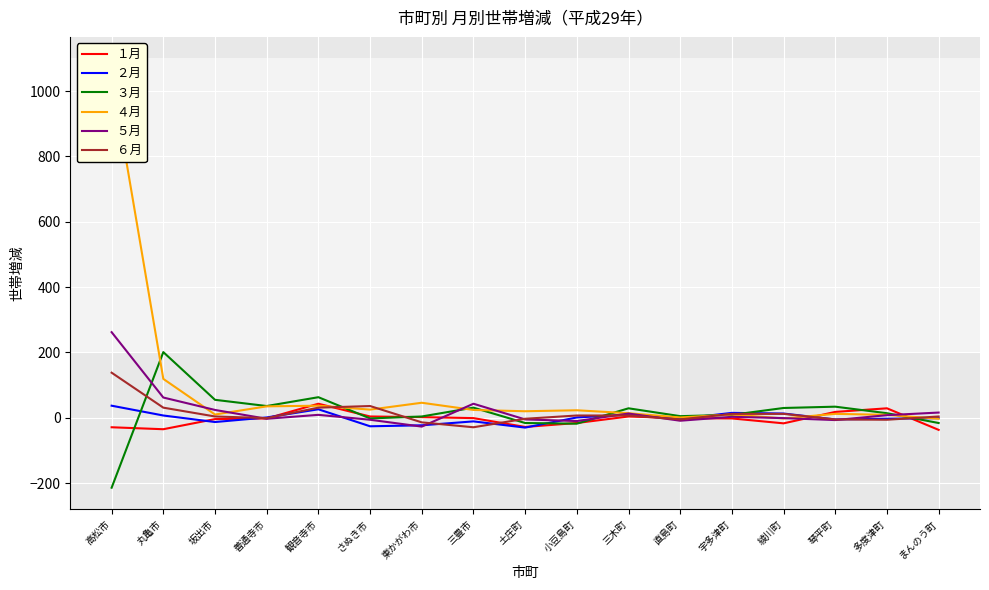

How many interior local peaks does the ４月 series have?

5